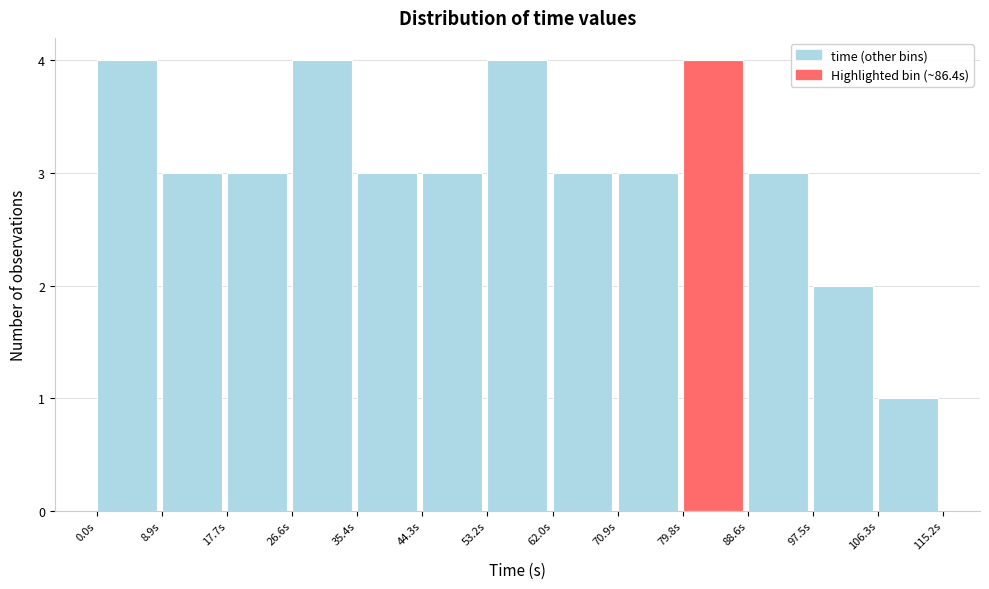

Reading left to right, list every bar in this chart as the range it spans on the x-axis followed by its height. Neither the bar edges nor the heights are printed on the chart, so give them approximately, as read against the axes.

0 to 9: 4
9 to 18: 3
18 to 27: 3
27 to 35: 4
35 to 44: 3
44 to 53: 3
53 to 62: 4
62 to 71: 3
71 to 80: 3
80 to 89: 4
89 to 97: 3
97 to 106: 2
106 to 115: 1